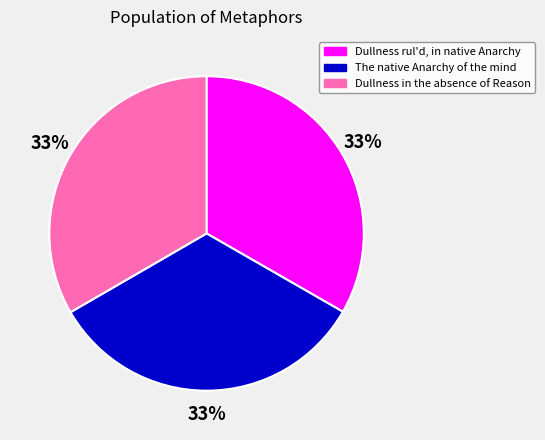

How many segments does this pie chart have?

3